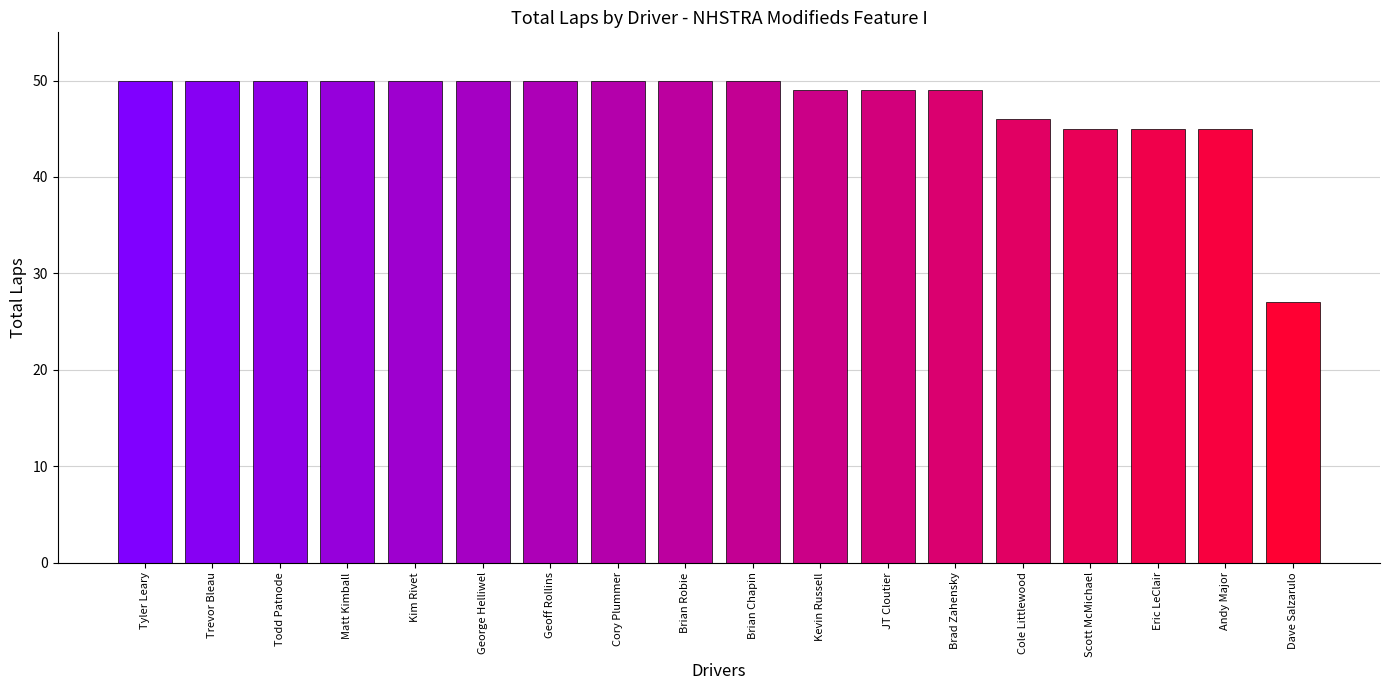

Are the bars horizontal?

No